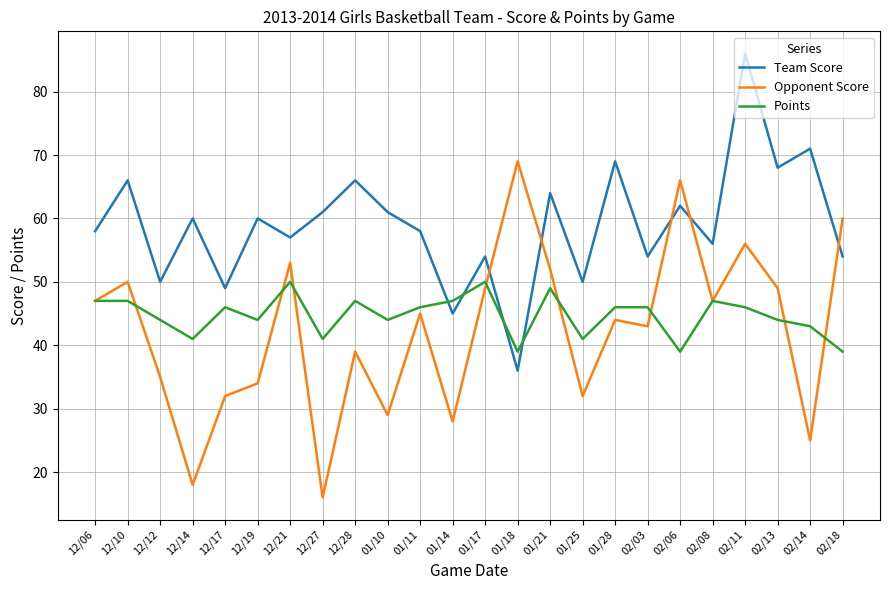

What position from the right is 02/11?

4